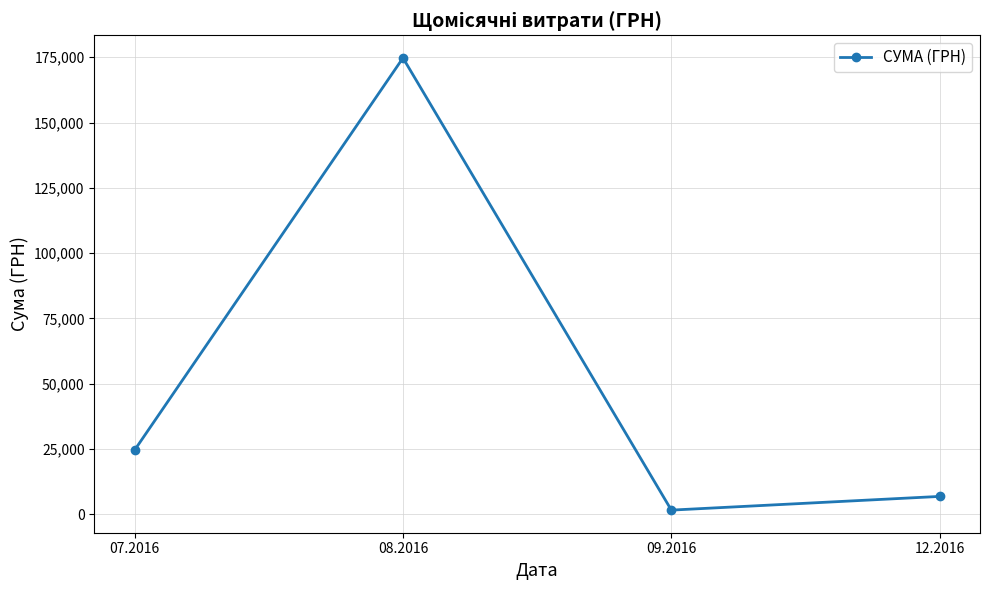

What position from the right is 12.2016?

1